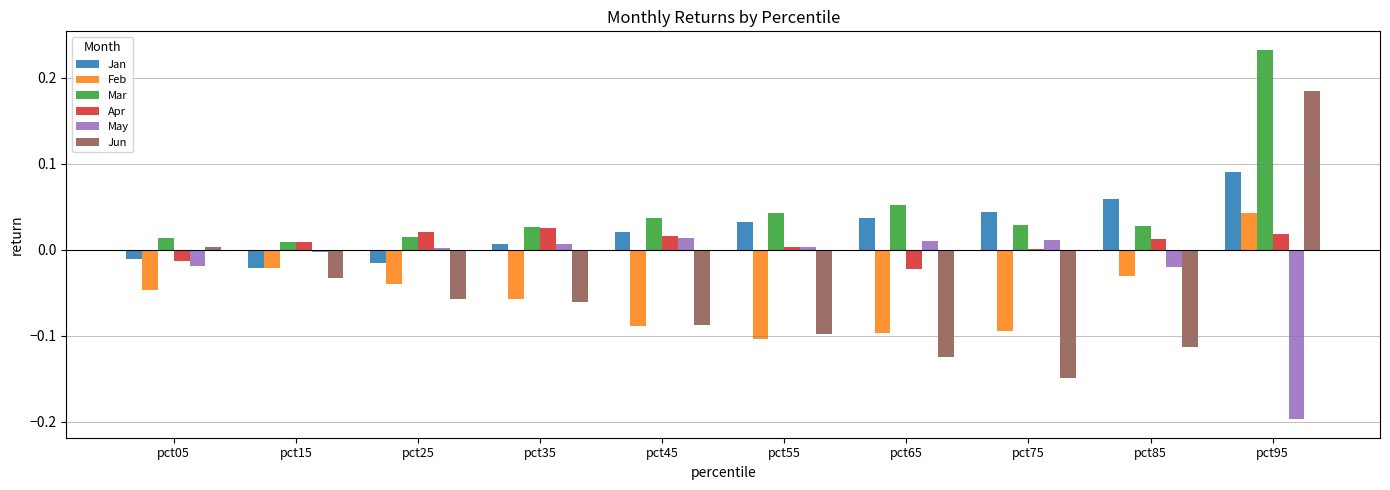

Which series has the widest spread of values?

Jun